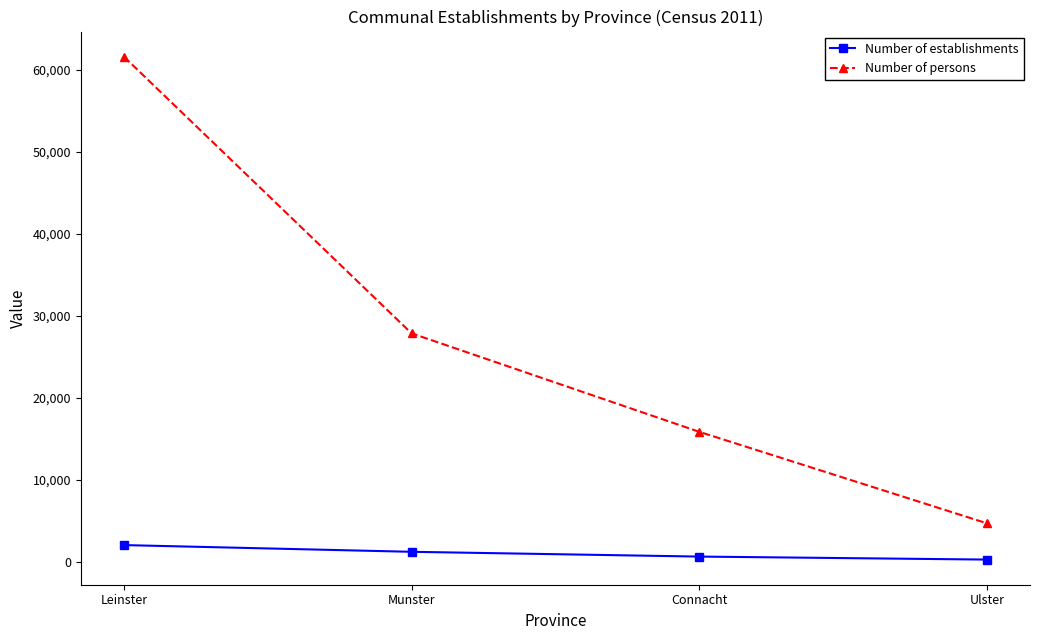

At which category is the sum across all series the highest?

Leinster